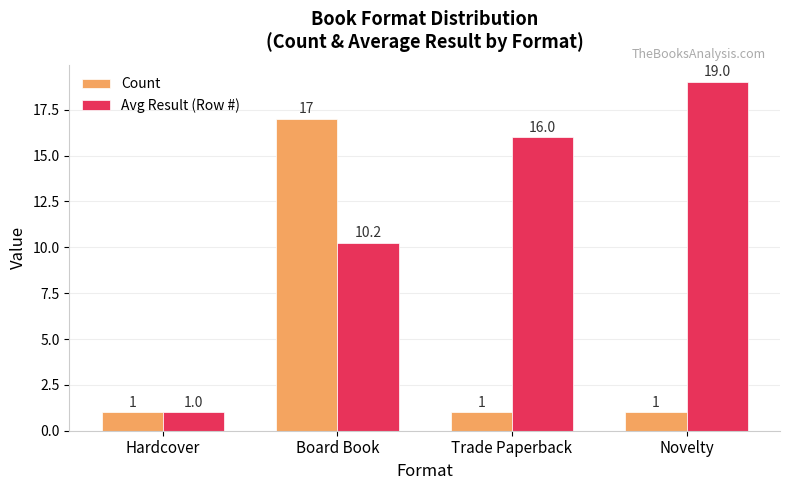

Which category has the highest value in the Avg Result (Row #) series?

Novelty